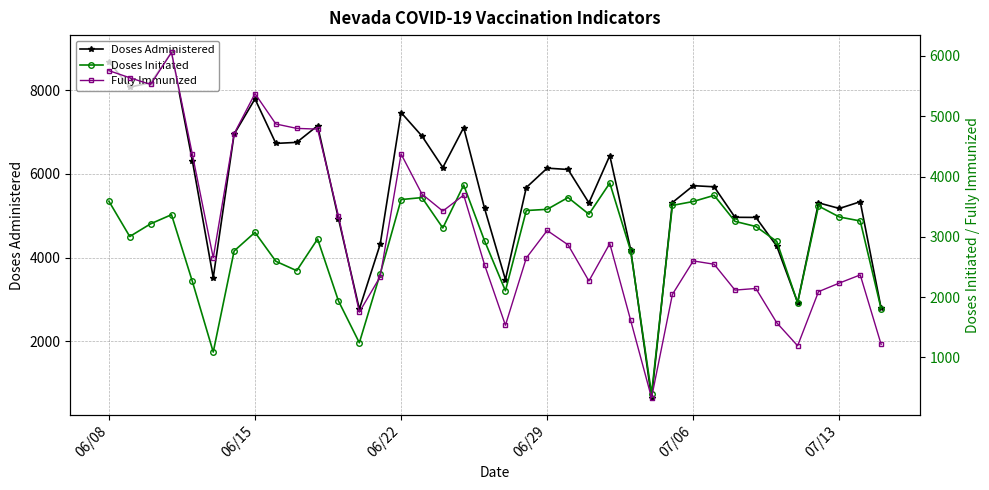

True or false: Doses Administered has more than 1 interior local peaks.

True